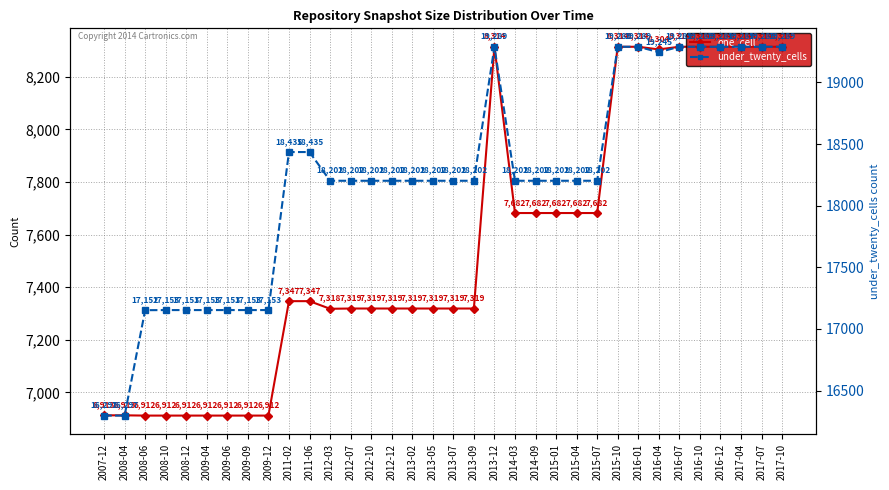

Count the number of categories in the chart.

34